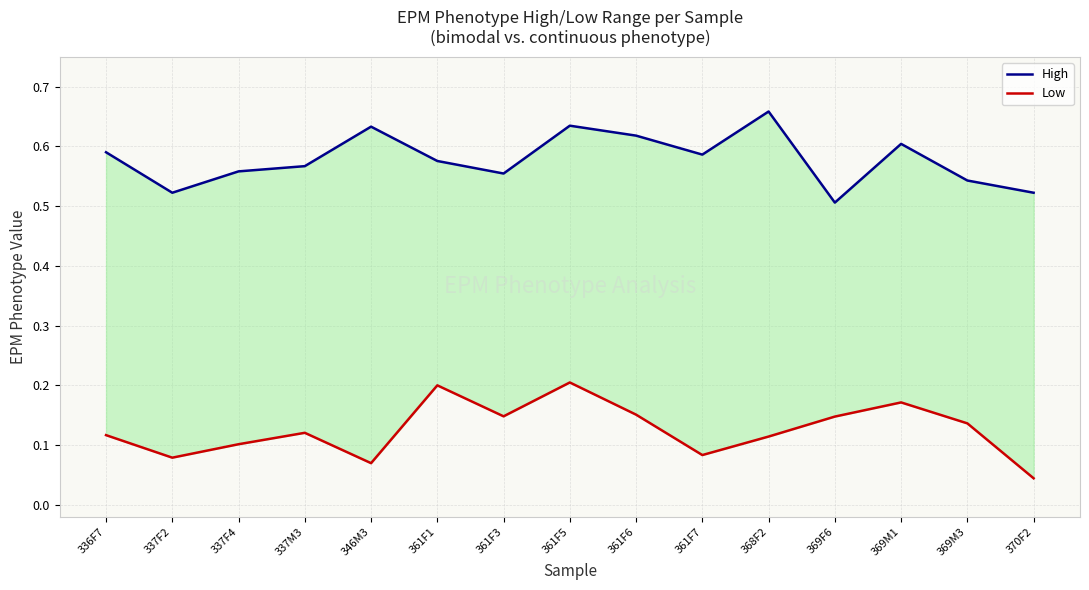

At which category is the sum across all series the highest?

361F5